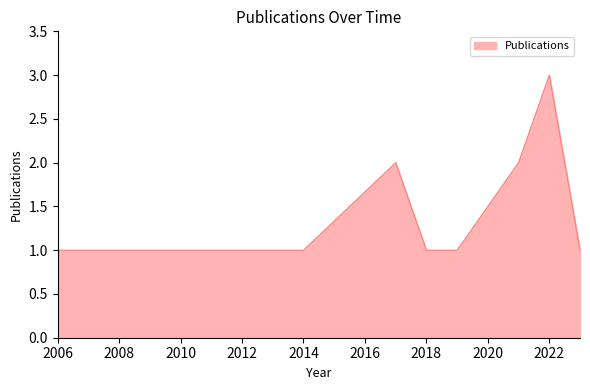

Reading right to left, list all the values displayed in this chart.

1	3	2	1	1	2	1	1